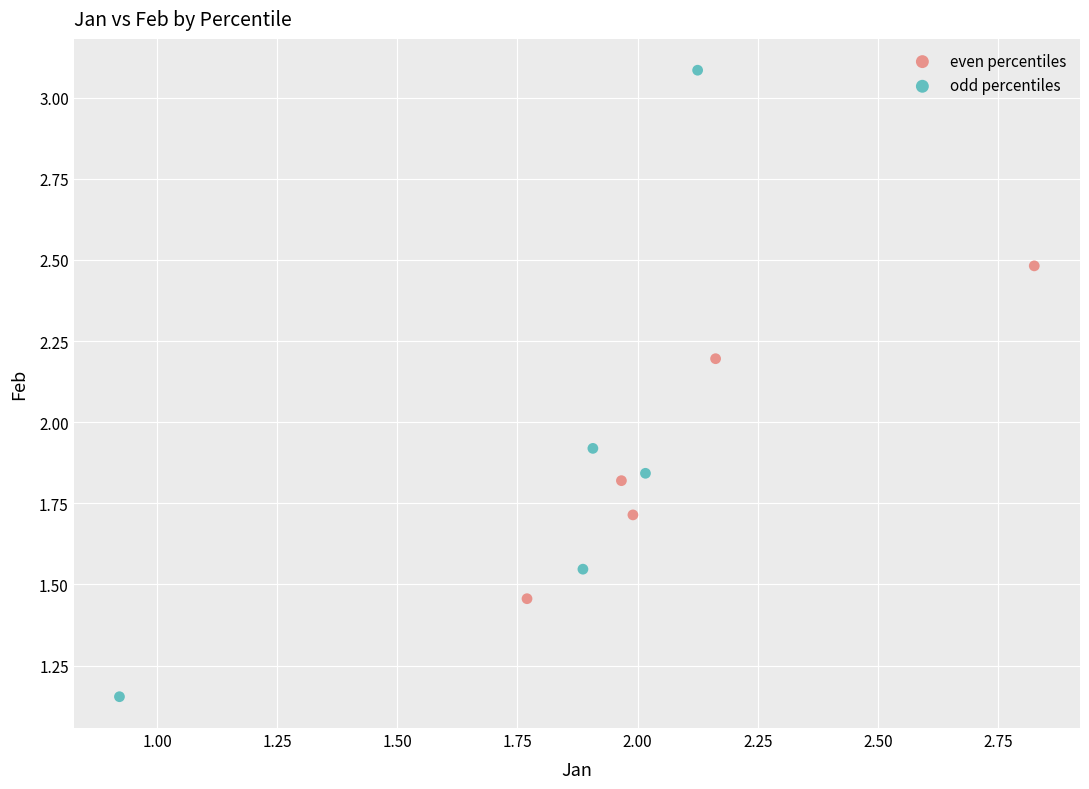

Which series contains the lowest Y value?

odd percentiles